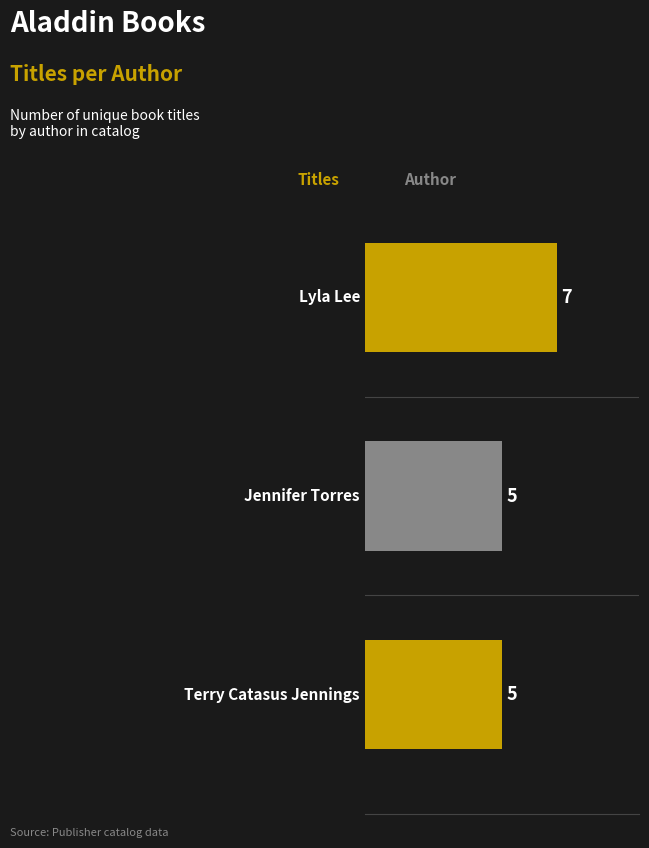

Reading top to bottom, transcribe all the data shown in this chart.

7	5	5